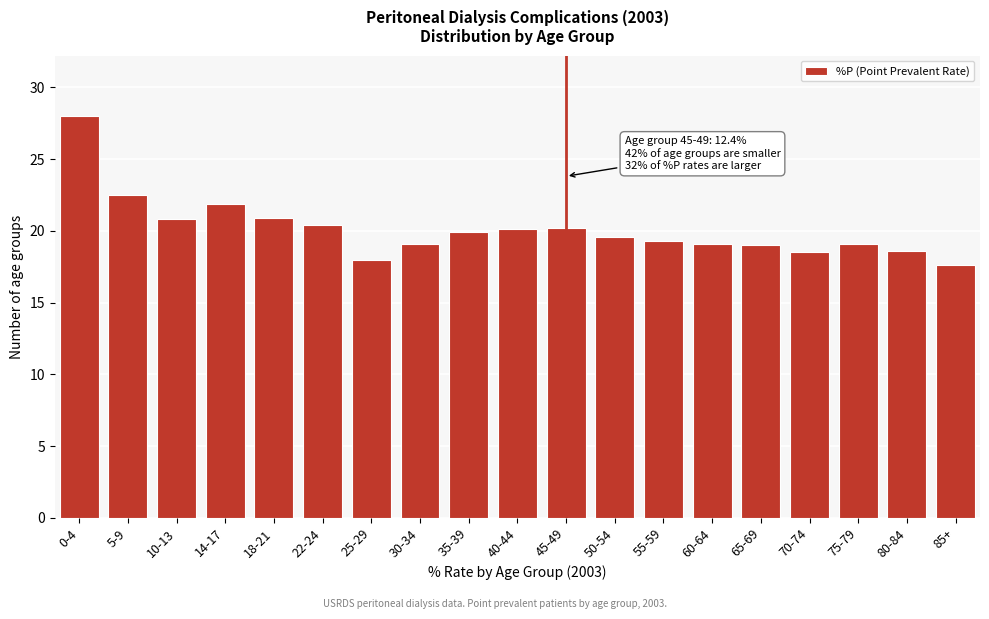

What is the average value?

20.1